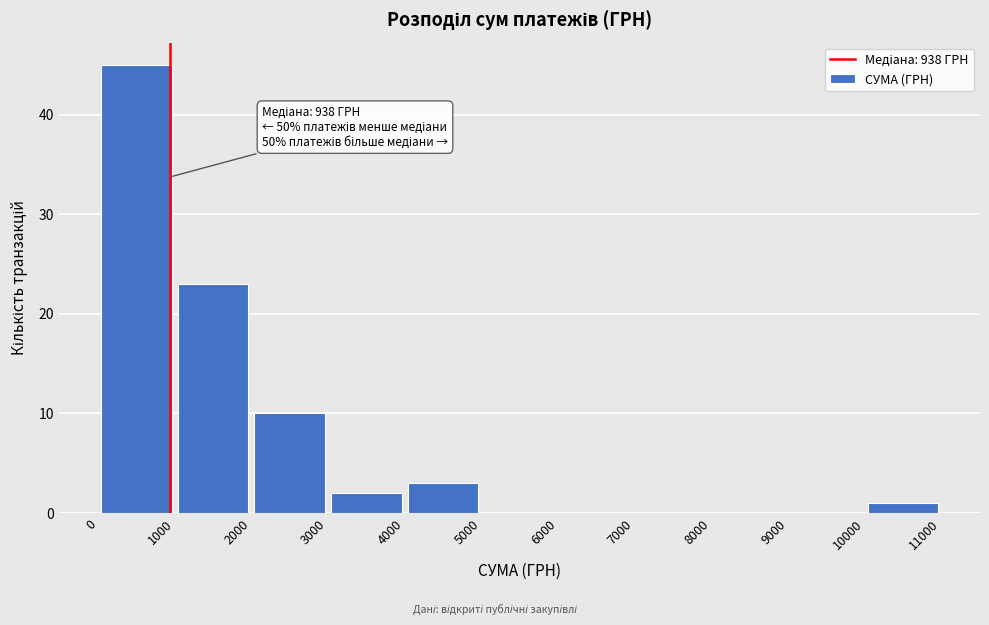

Which range on the x-axis has the tallest bar?

0 to 1000